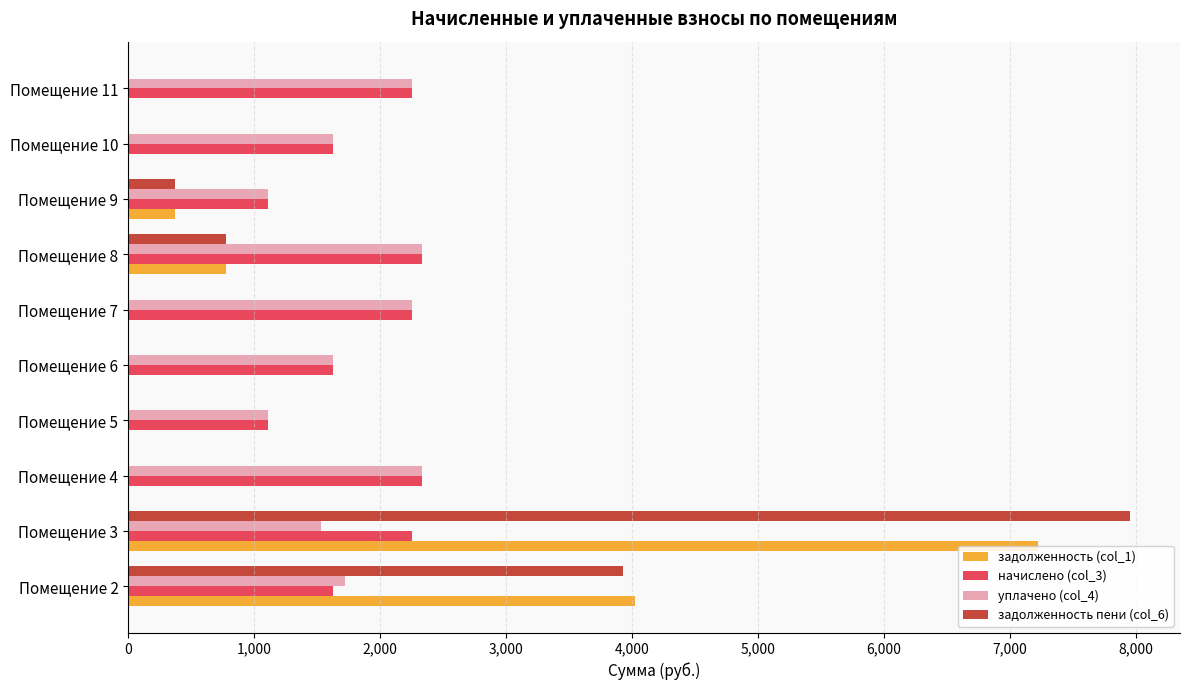

At which category does the chart reach its peak across all series?

Помещение 3